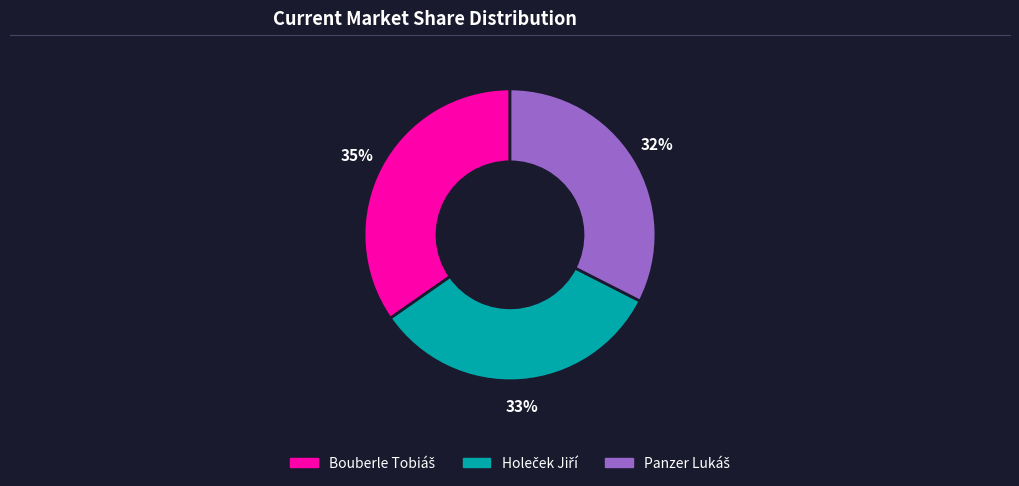

Is there any slice that represents more than half of the pie?

No